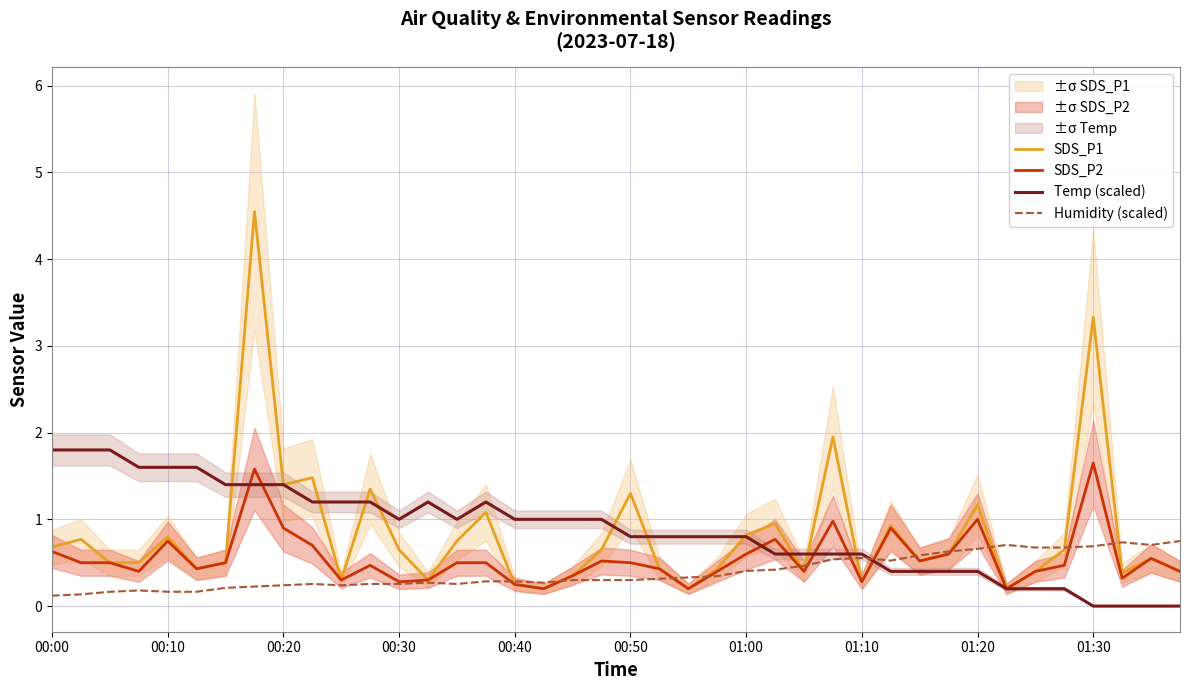

What is the approximate value of Temp (scaled) at 00:20?

1.4